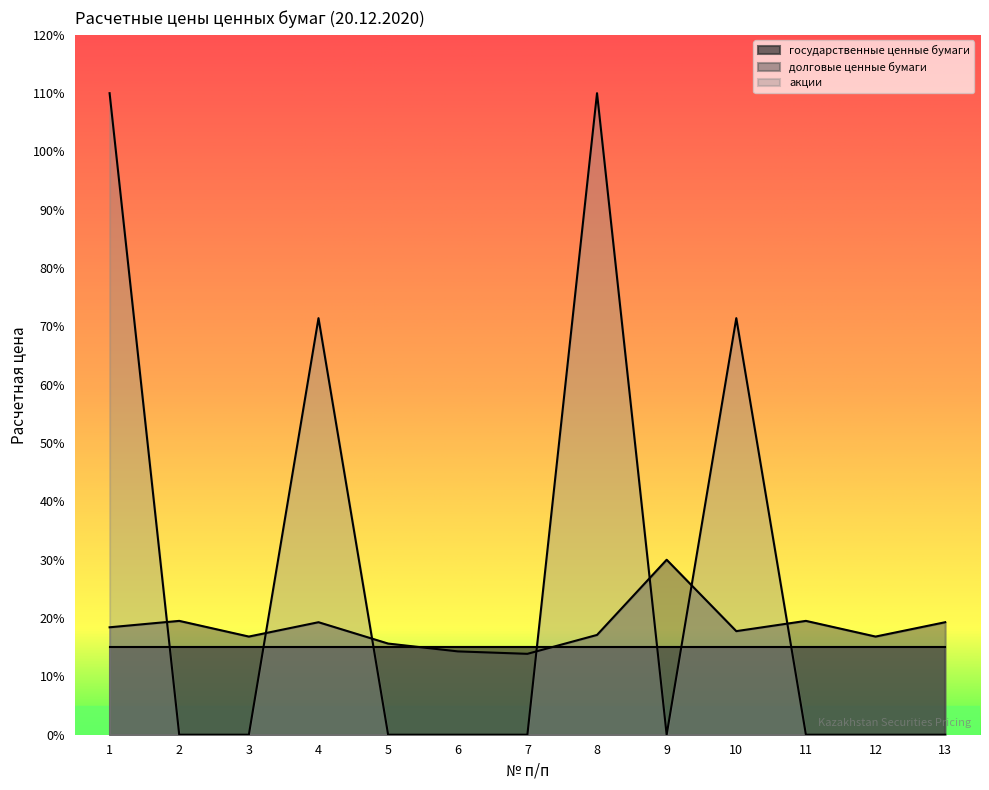

Which series changed the most between 2 and 8?

акции